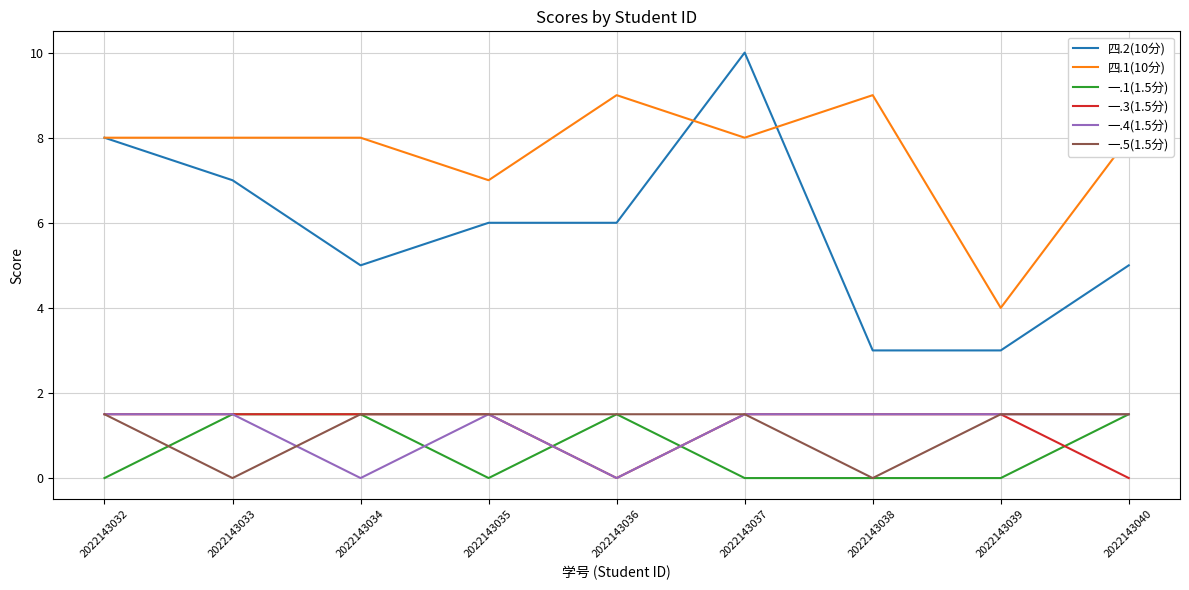

True or false: 四.1(10分) and 一.1(1.5分) cross at least once.

False